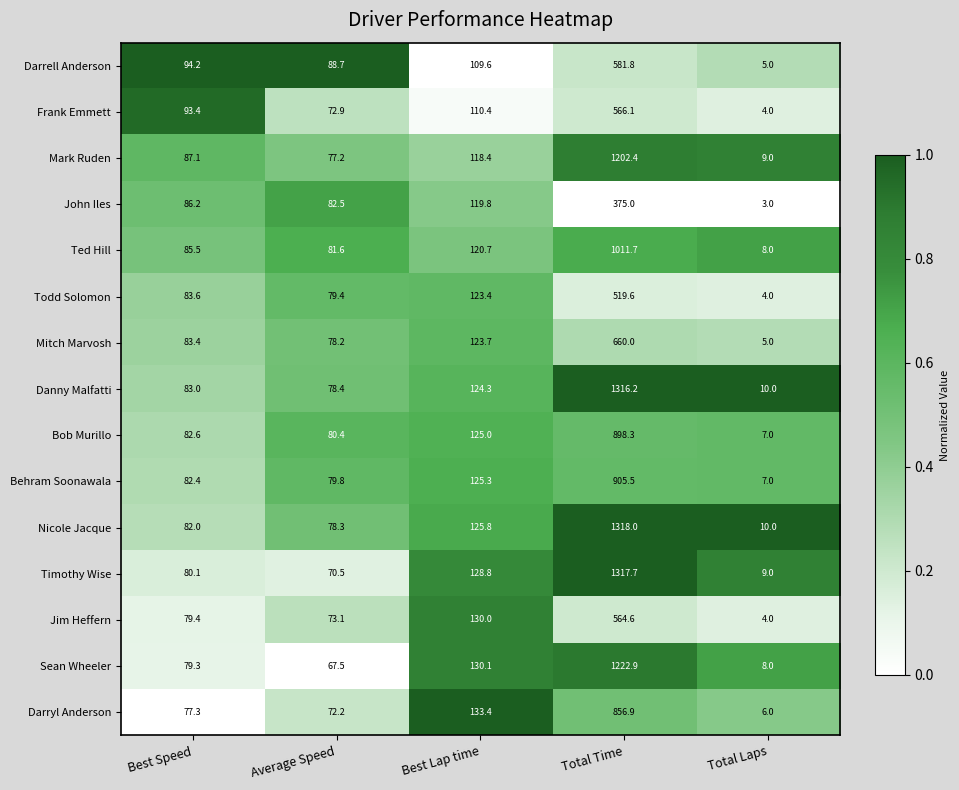

Which category has the highest value in the John Iles series?

Total Time